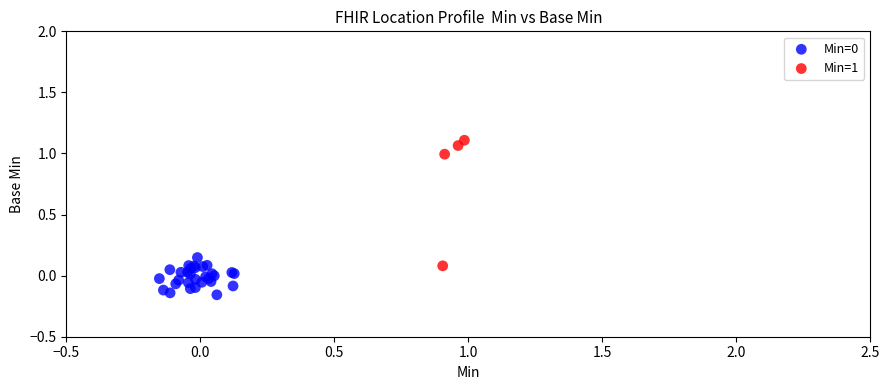

Which series contains the highest Y value?

Min=1